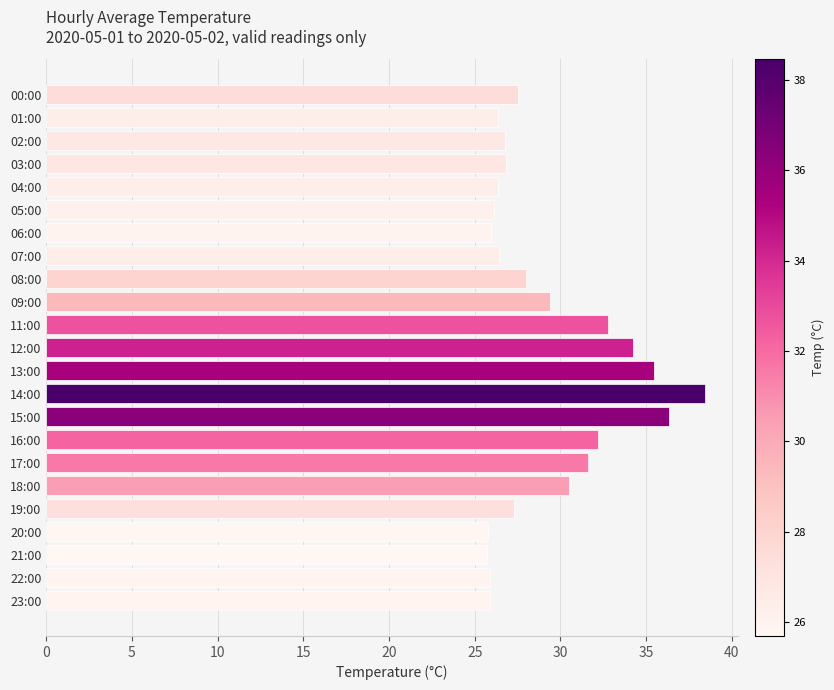

What is the sum of all values?

671.9